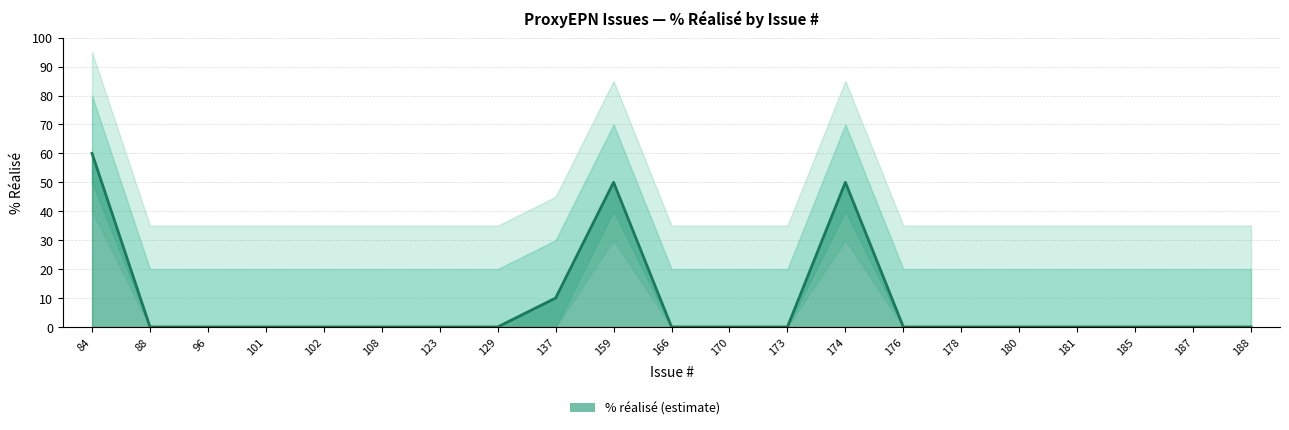

True or false: there are more than 0 points higher than both neighbors.

True